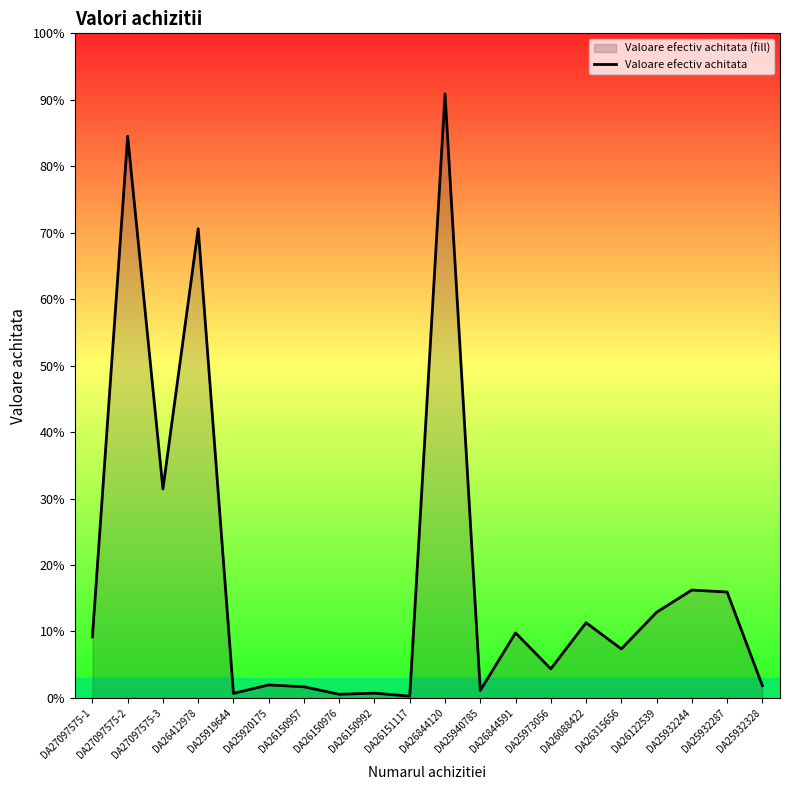

Where does the data first go above 5479?

DA27097575-2